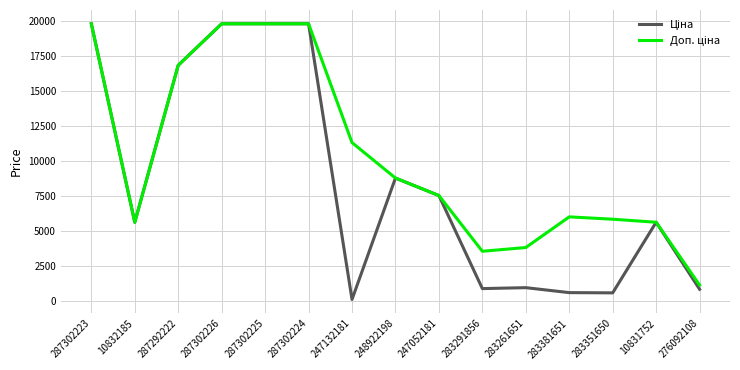

Which category has the lowest value across all series?

247132181